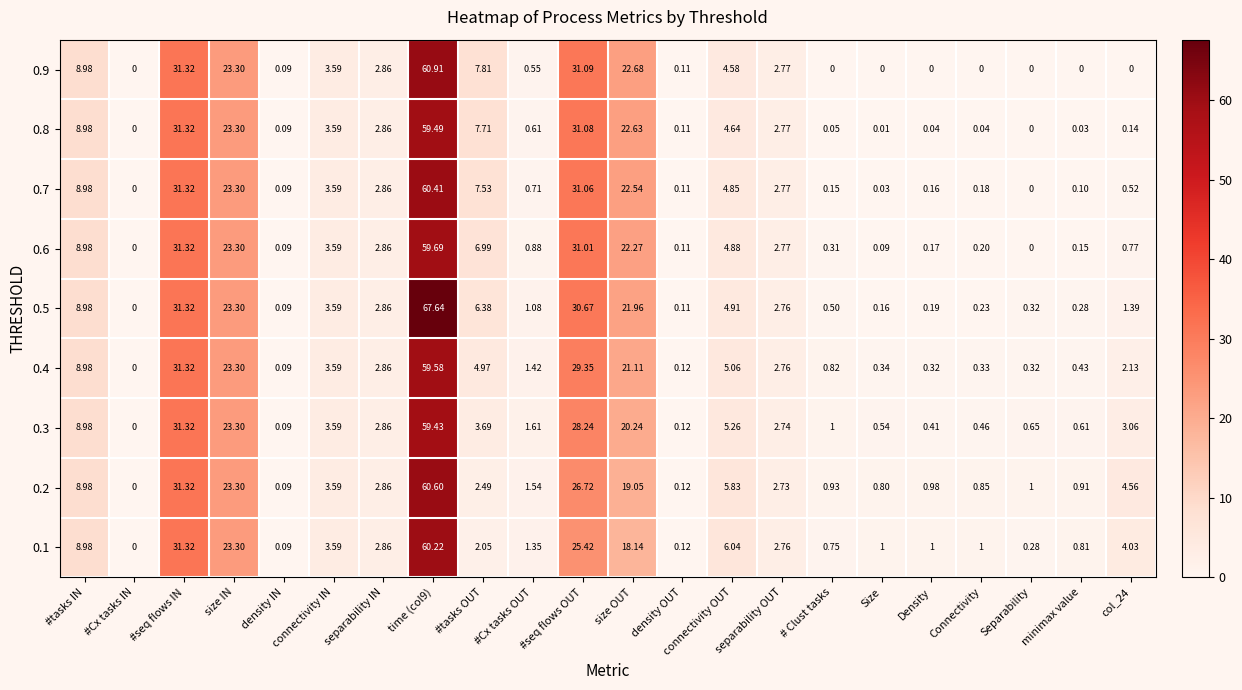

At which label does 0.5 first exceed 2?

#tasks IN